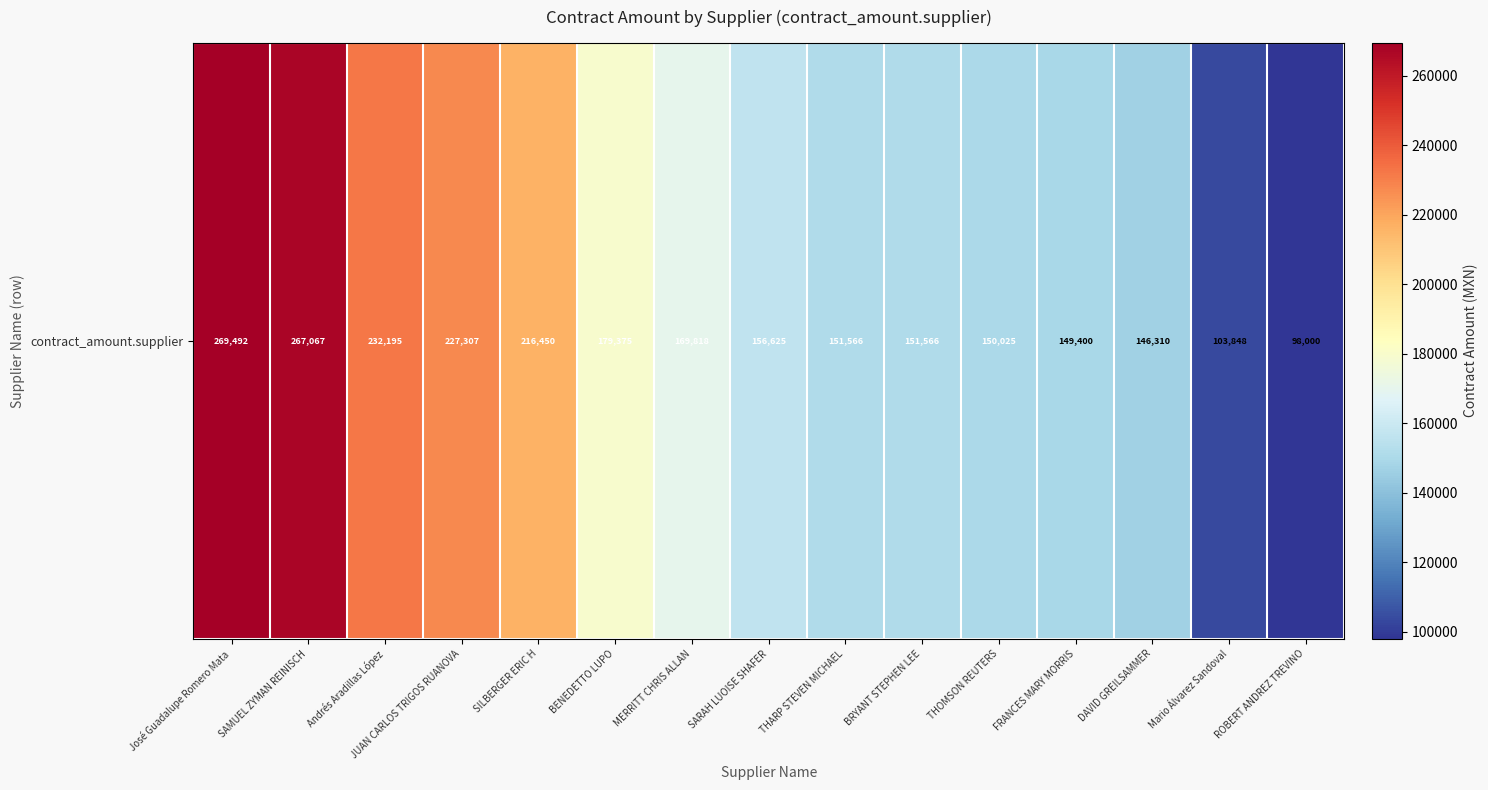

Where is the data nearest to the value 183746?

BENEDETTO LUPO